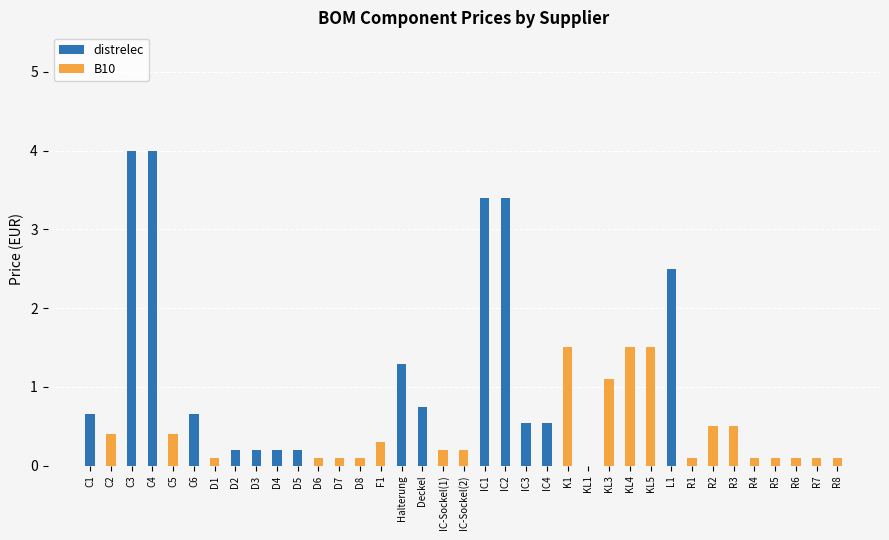

What is the highest value of the distrelec series?

4.0